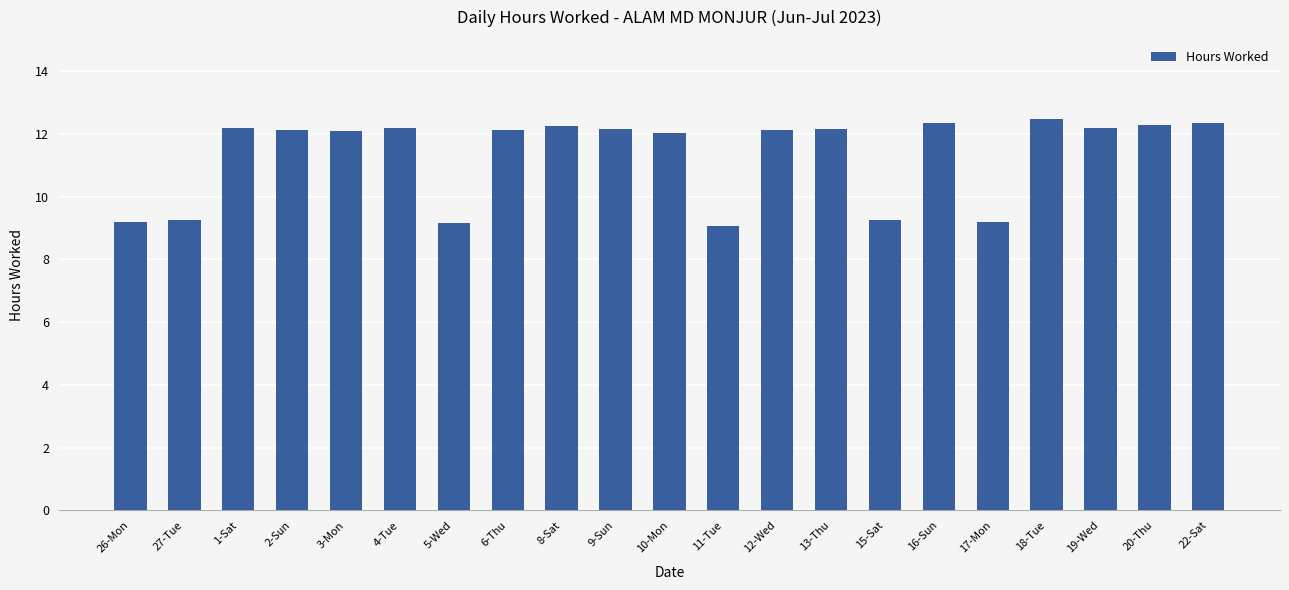

Are the bars horizontal?

No